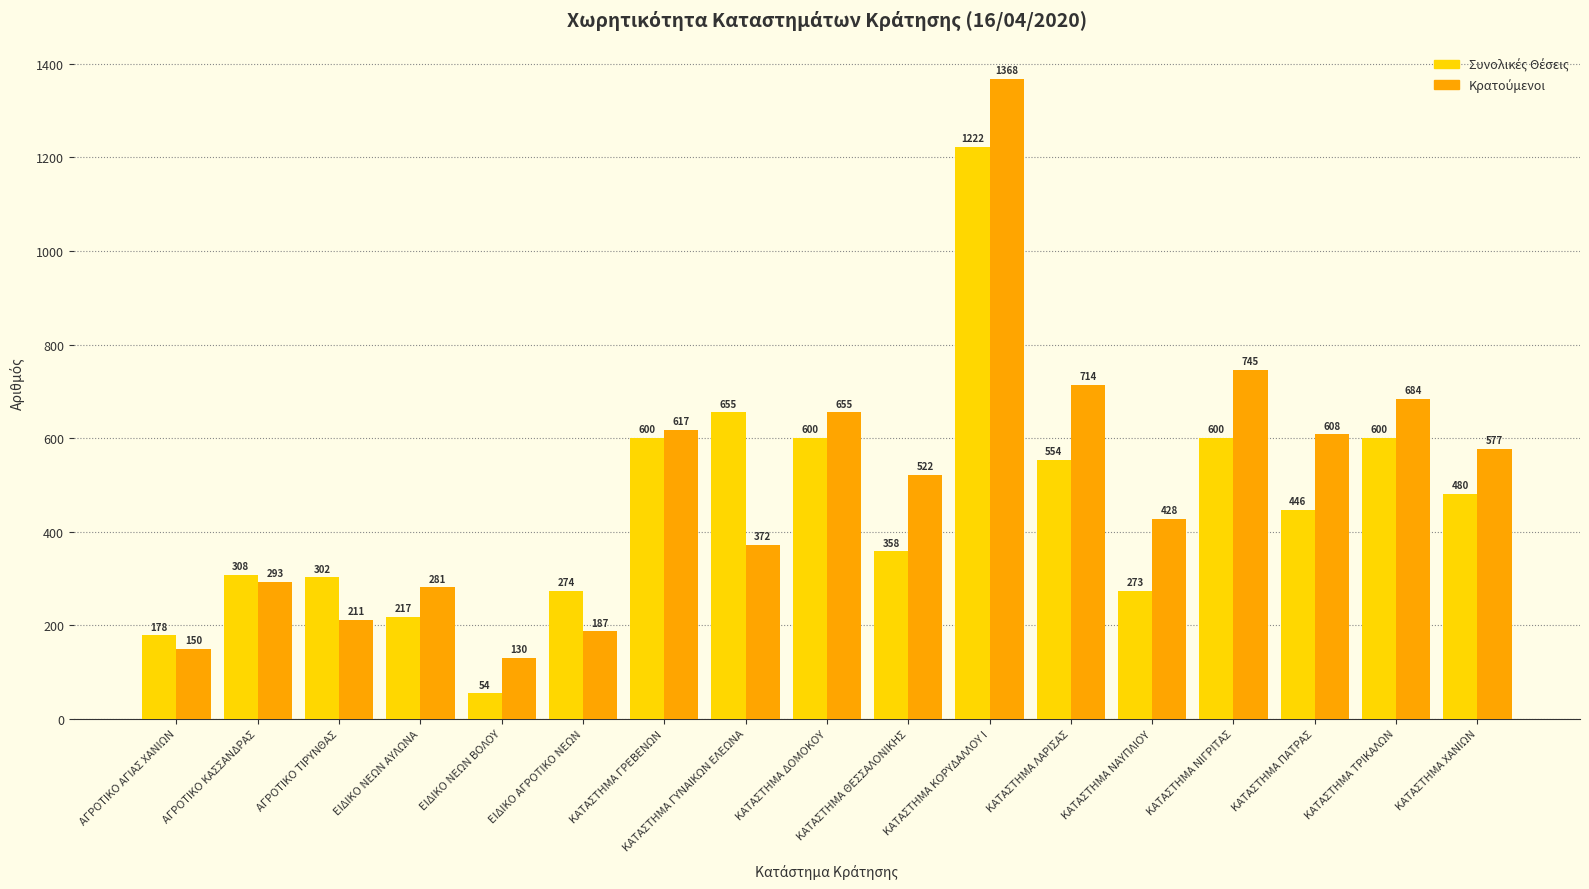

What is the spread (max minus min) of values at ΚΑΤΑΣΤΗΜΑ ΝΙΓΡΙΤΑΣ?

145